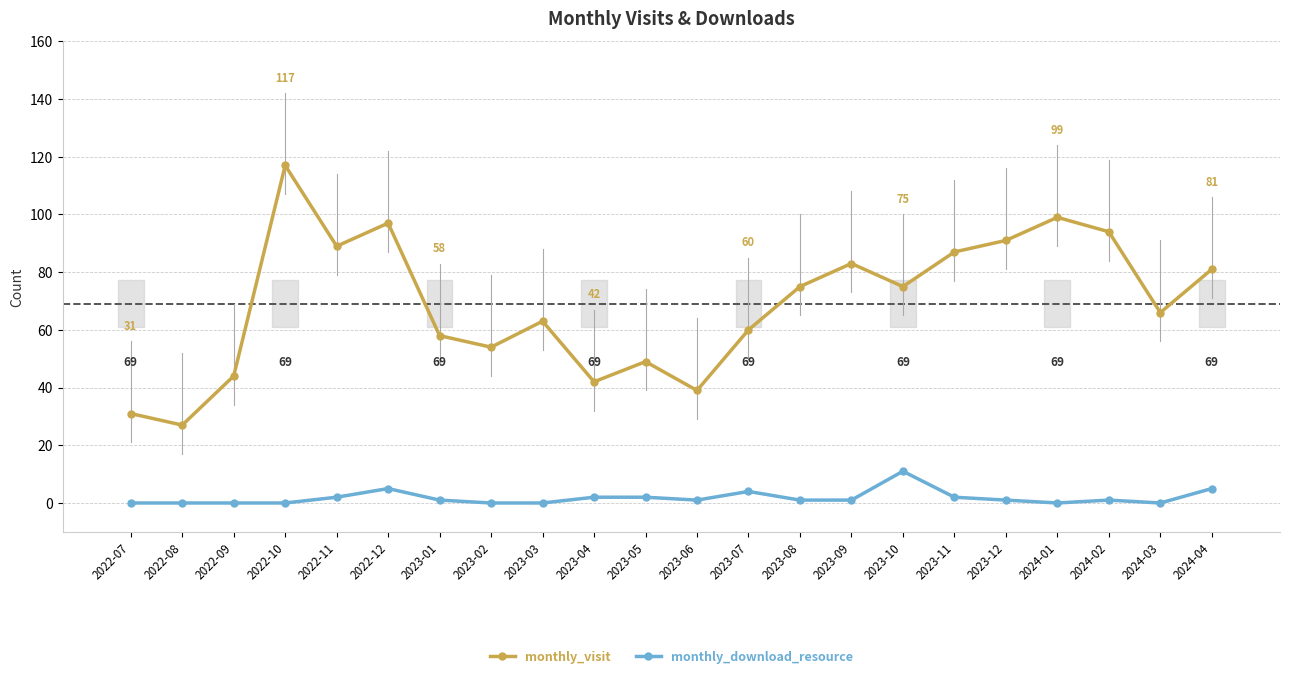

Reading left to right, what are all the values shown in this chart?

monthly_visit: 2022-07=31	2022-08=27	2022-09=44	2022-10=117	2022-11=89	2022-12=97	2023-01=58	2023-02=54	2023-03=63	2023-04=42	2023-05=49	2023-06=39	2023-07=60	2023-08=75	2023-09=83	2023-10=75	2023-11=87	2023-12=91	2024-01=99	2024-02=94	2024-03=66	2024-04=81
monthly_download_resource: 2022-07=0	2022-08=0	2022-09=0	2022-10=0	2022-11=2	2022-12=5	2023-01=1	2023-02=0	2023-03=0	2023-04=2	2023-05=2	2023-06=1	2023-07=4	2023-08=1	2023-09=1	2023-10=11	2023-11=2	2023-12=1	2024-01=0	2024-02=1	2024-03=0	2024-04=5